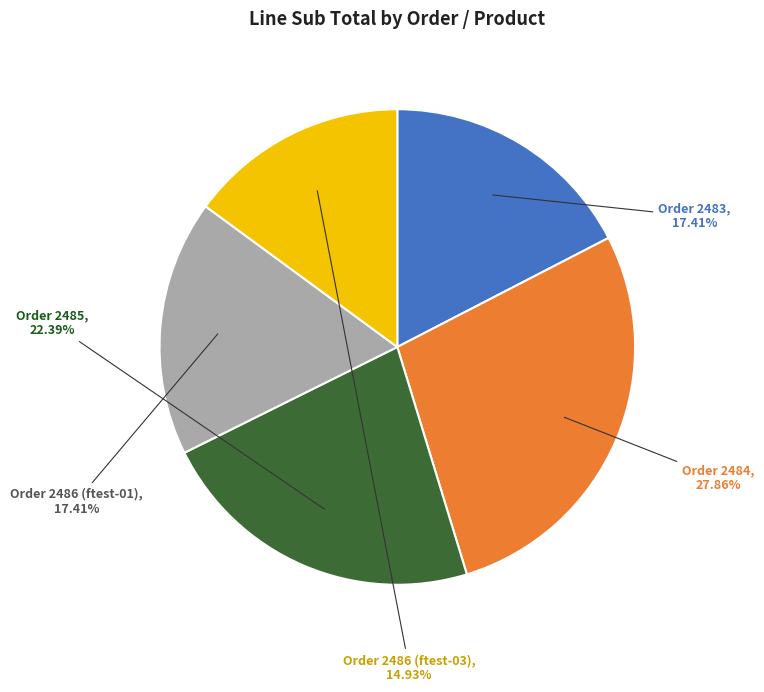

Does any single category account for the majority?

No